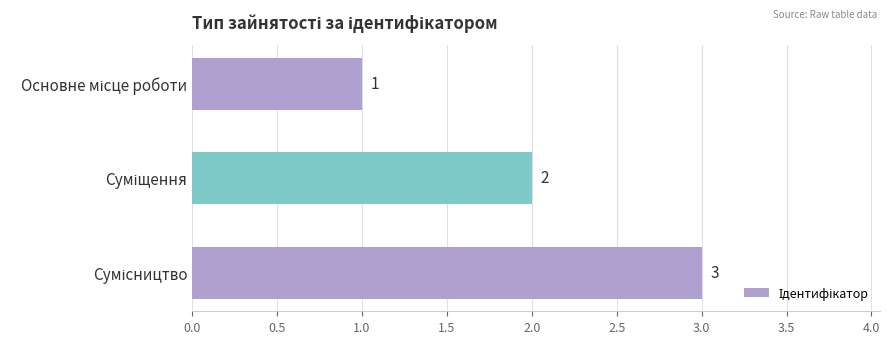

Count the values in the range 1 to 3.

3